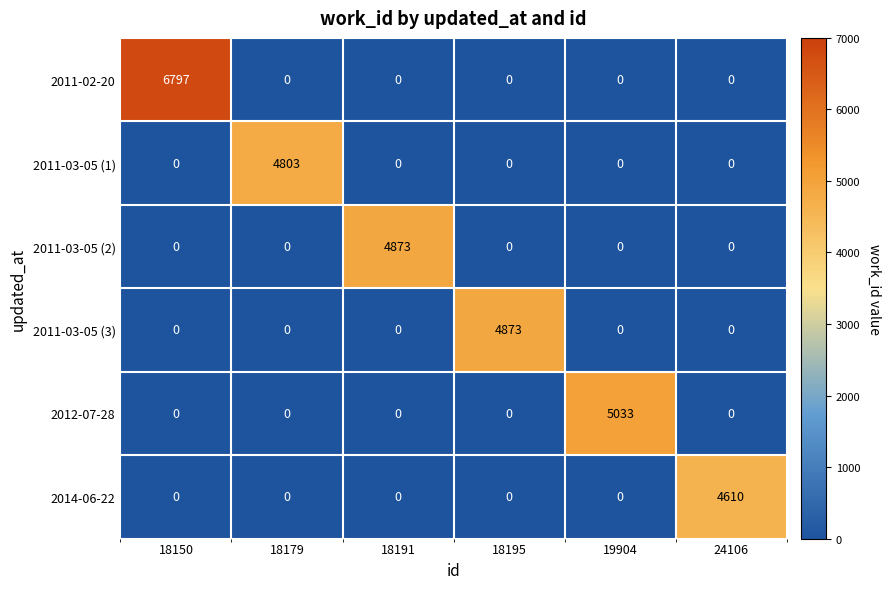

Count the number of data series in this chart.

6